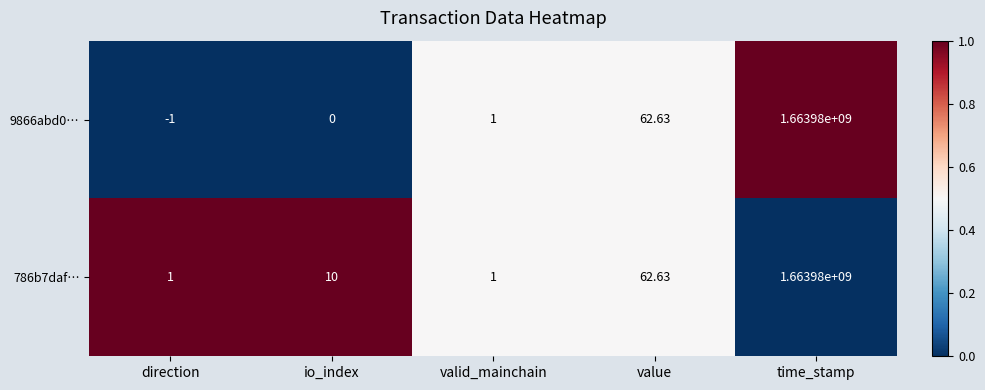

Which category has the highest value in the 9866abd0… series?

time_stamp